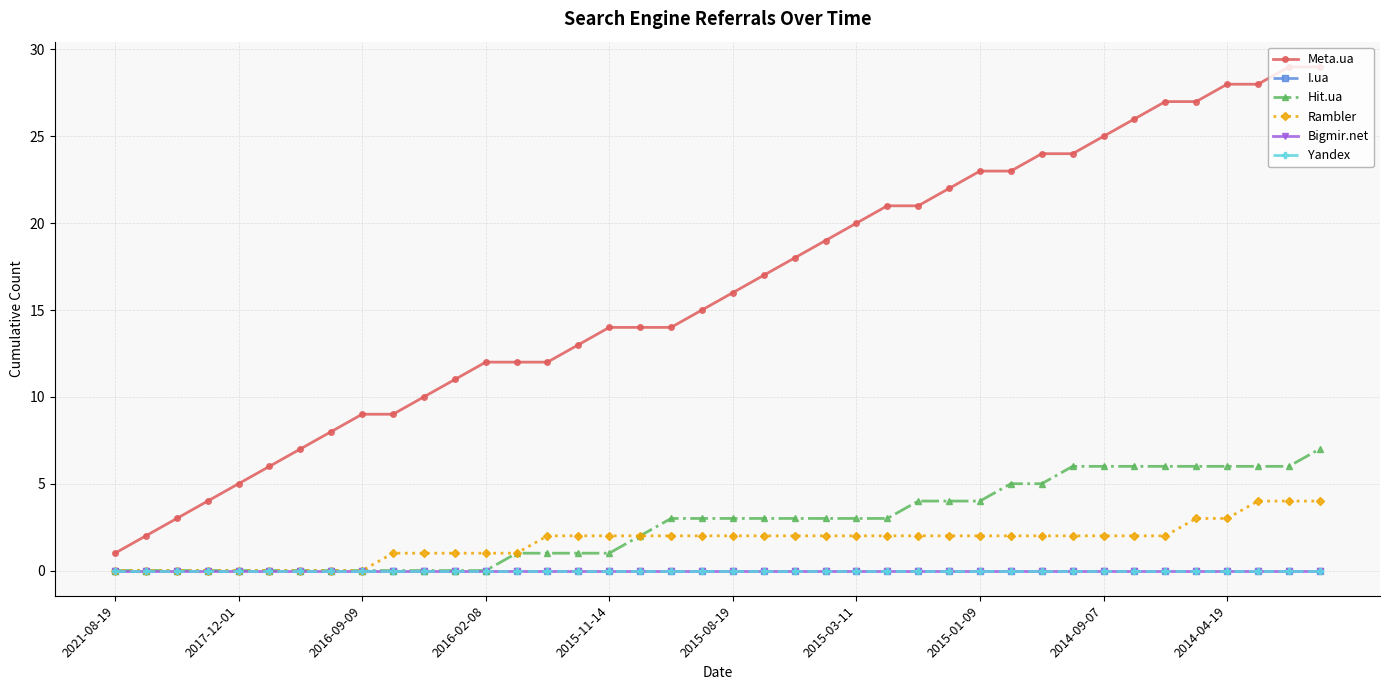

Is this an area chart (filled region under the line)?

No